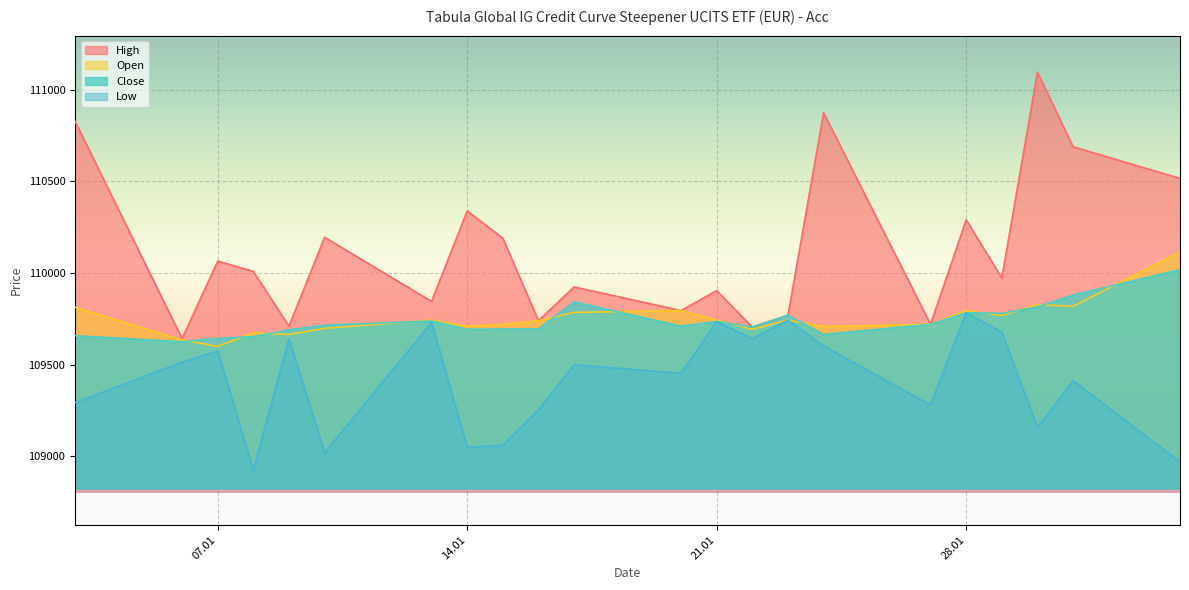

What position from the left is 08.01.2025?

4